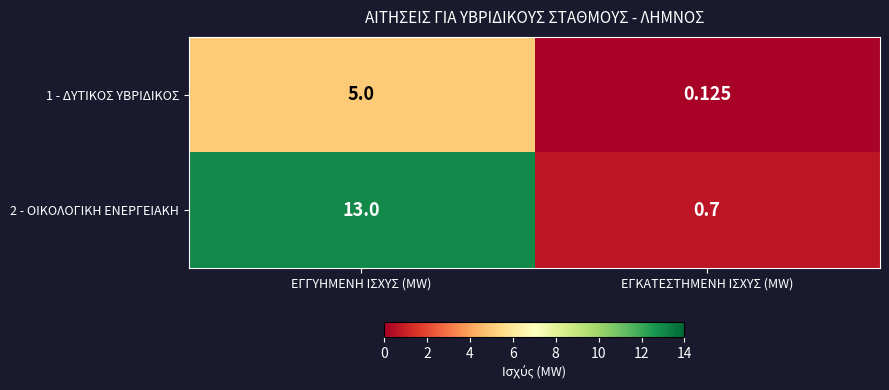

At which category is the sum across all series the highest?

ΕΓΓΥΗΜΕΝΗ ΙΣΧΥΣ (MW)